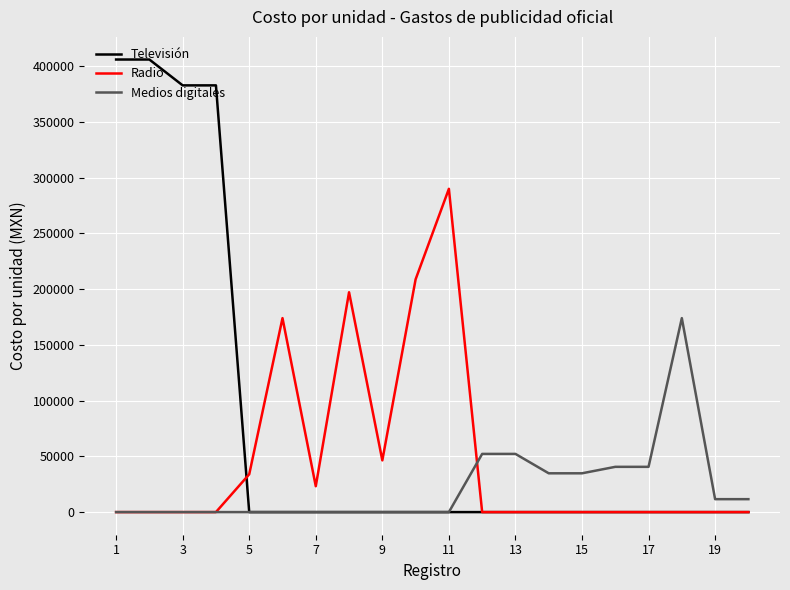

Which series has the widest spread of values?

Televisión